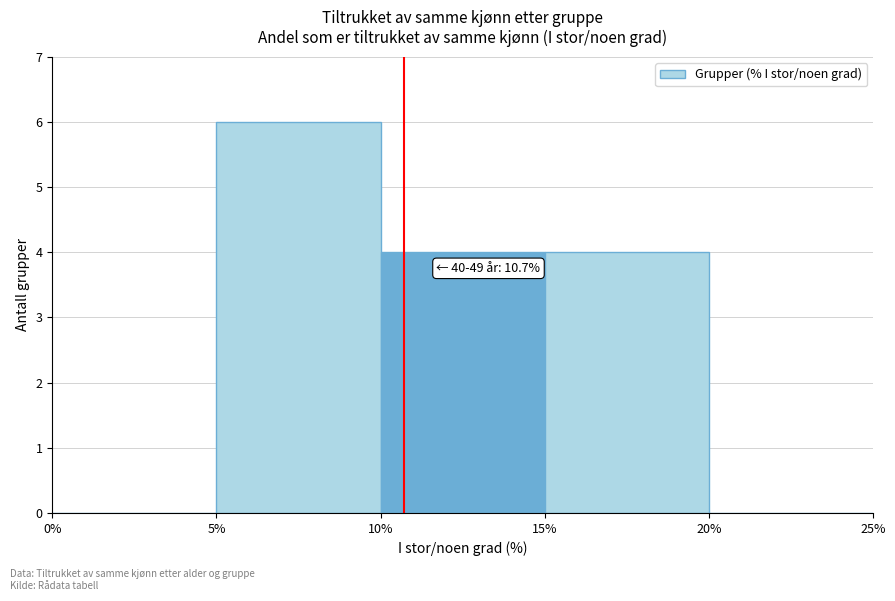

Which range on the x-axis has the tallest bar?

5% to 10%